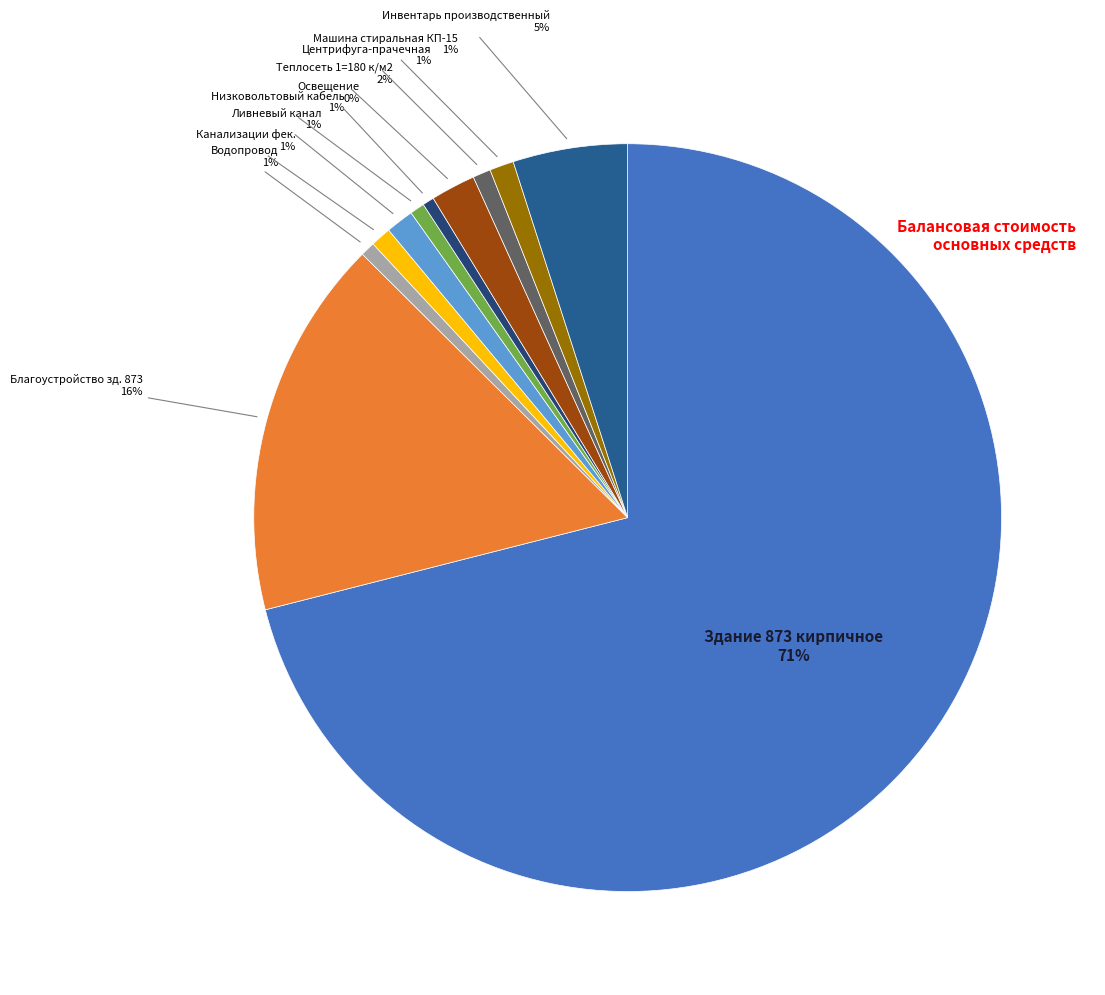

How many slices are in this pie chart?

11